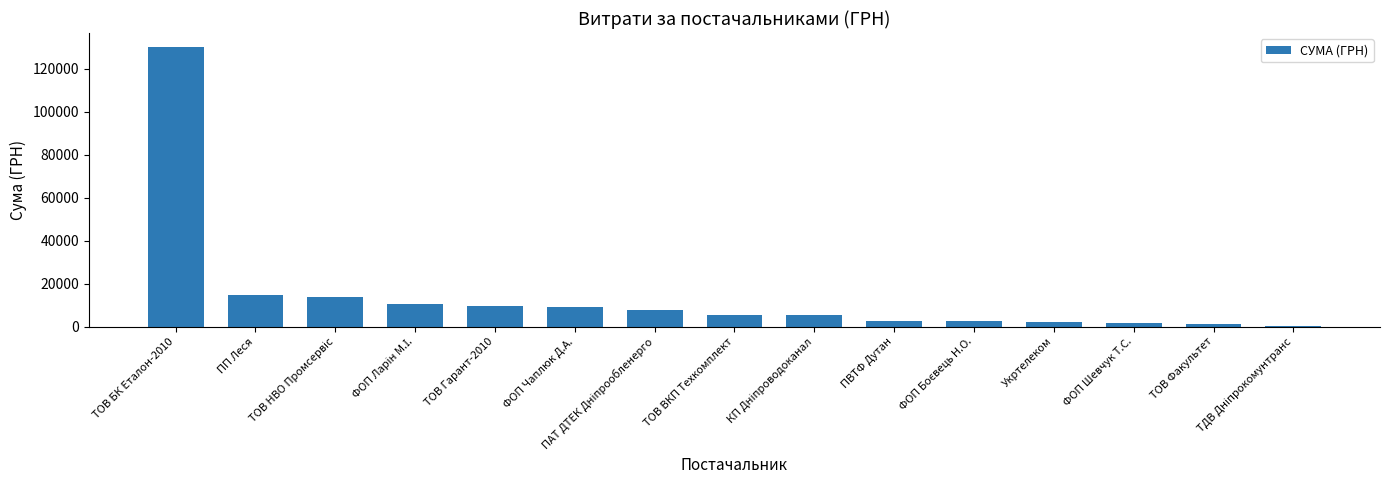

What is the greatest value displayed?

130000.0